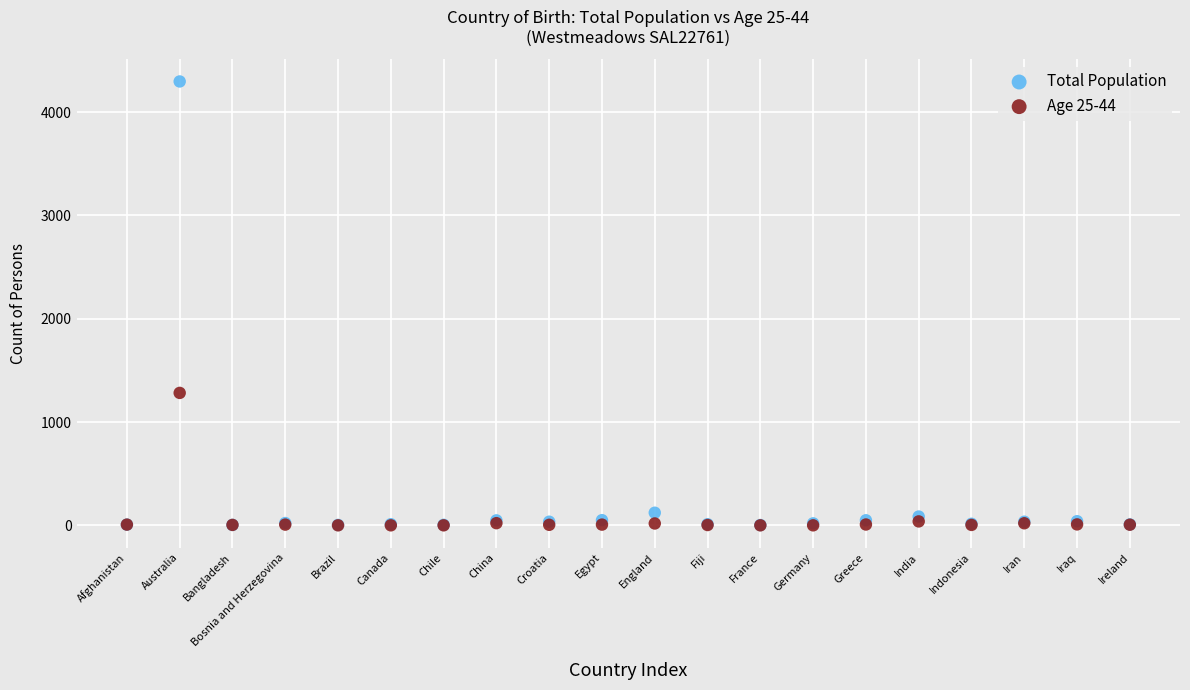

Which series reaches the maximum Y coordinate?

Total Population